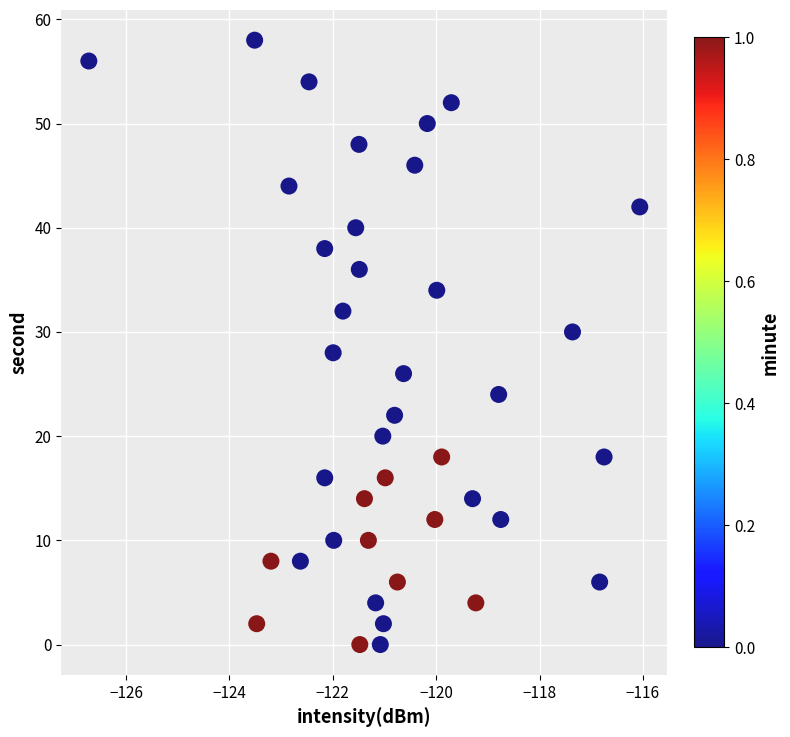

What is the range of Y values (max minus min)?

58